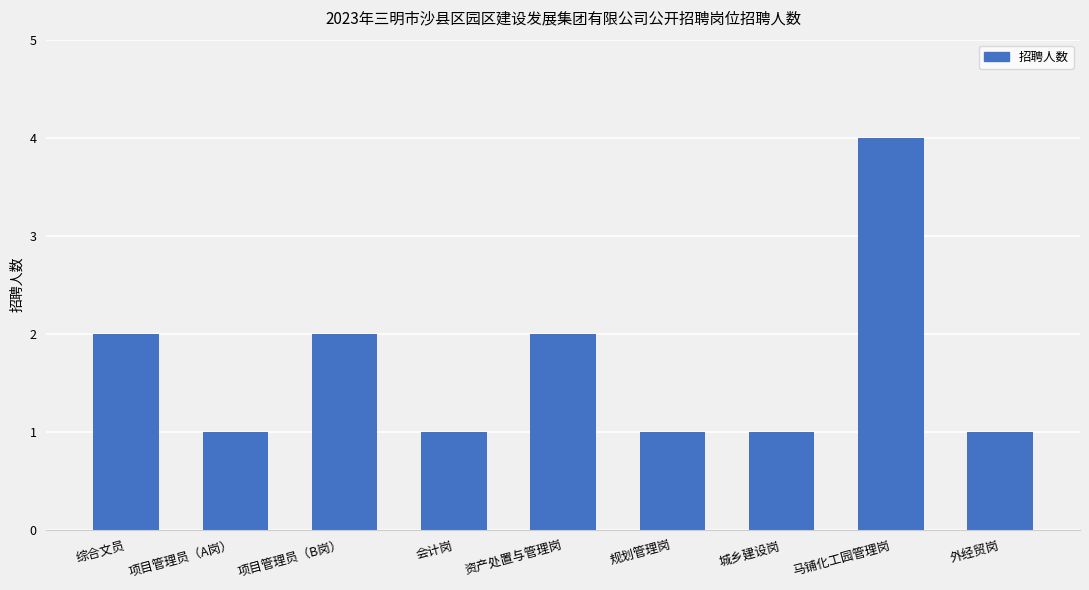

True or false: the data shows 2 at 综合文员.

True